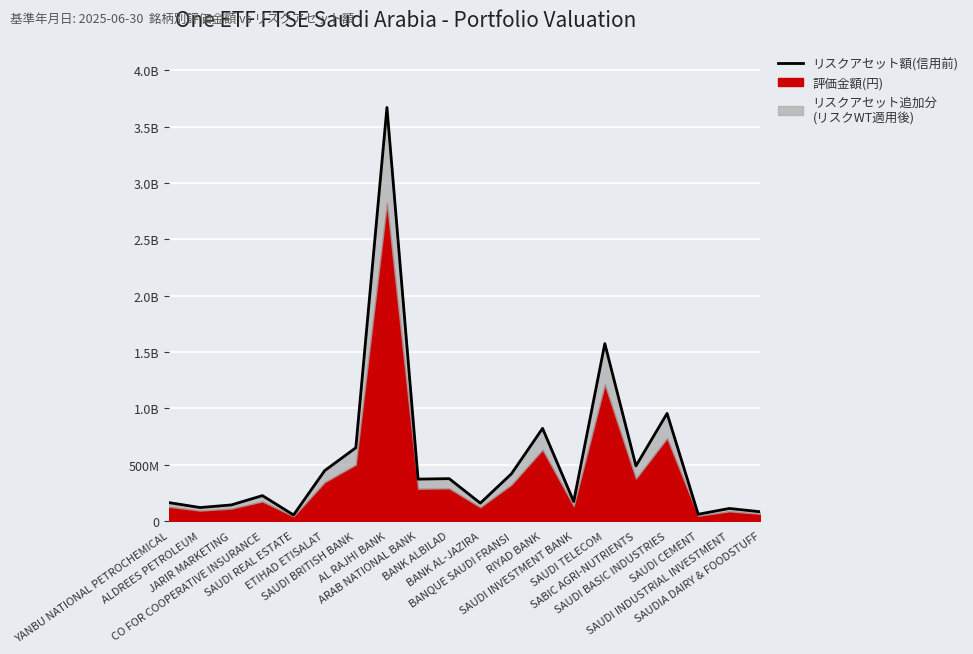

What is the change in value from ALDREES PETROLEUM to AL RAJHI BANK?

+3551470948.7